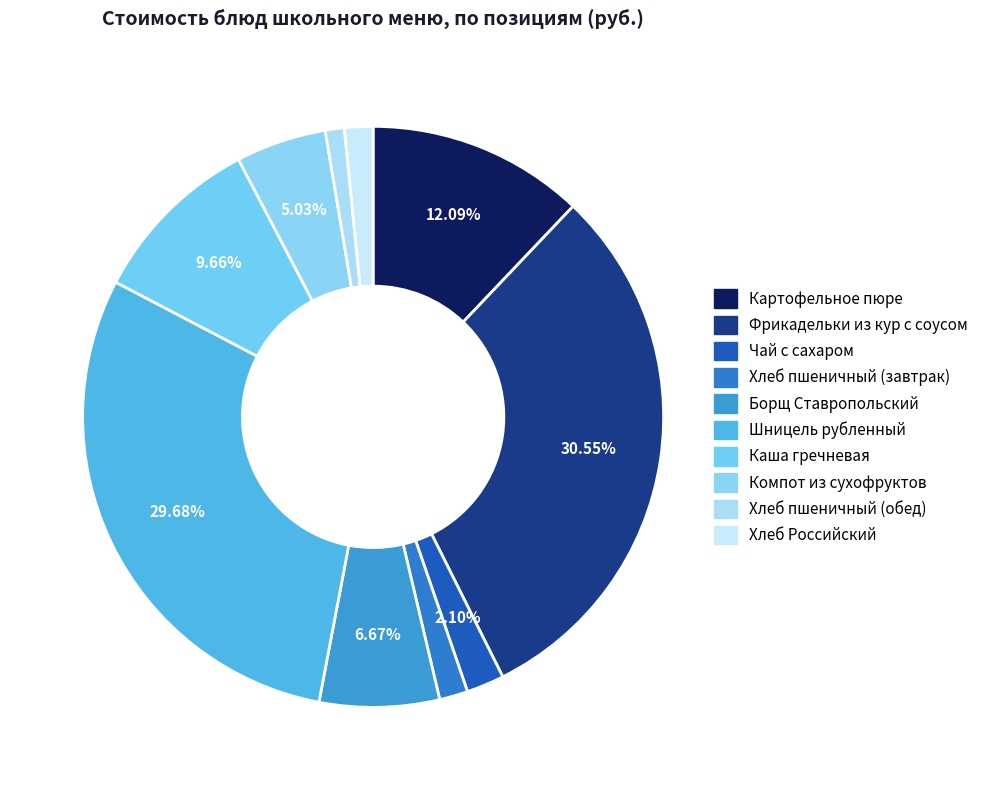

To the nearest percent, what portion does Шницель рубленный represent?

30%